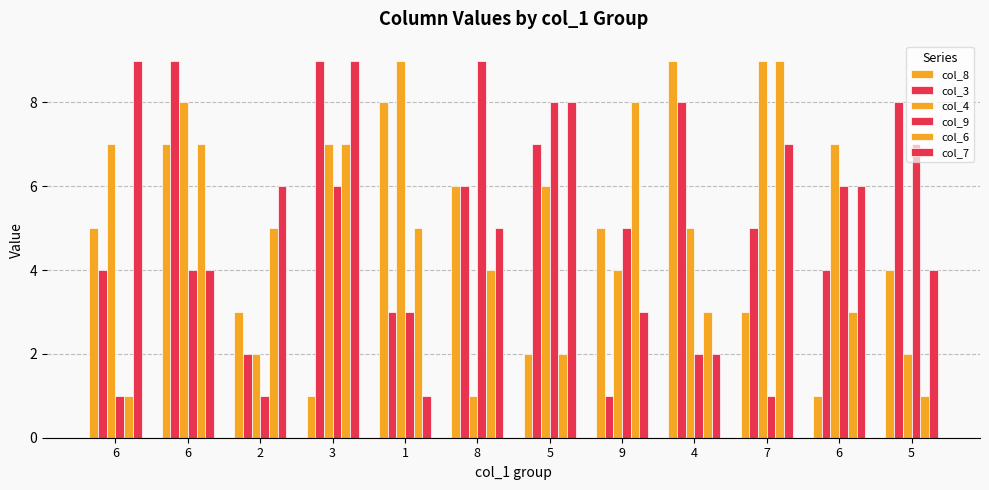

What is the difference between the second highest and minimum values in the col_6 series?

7